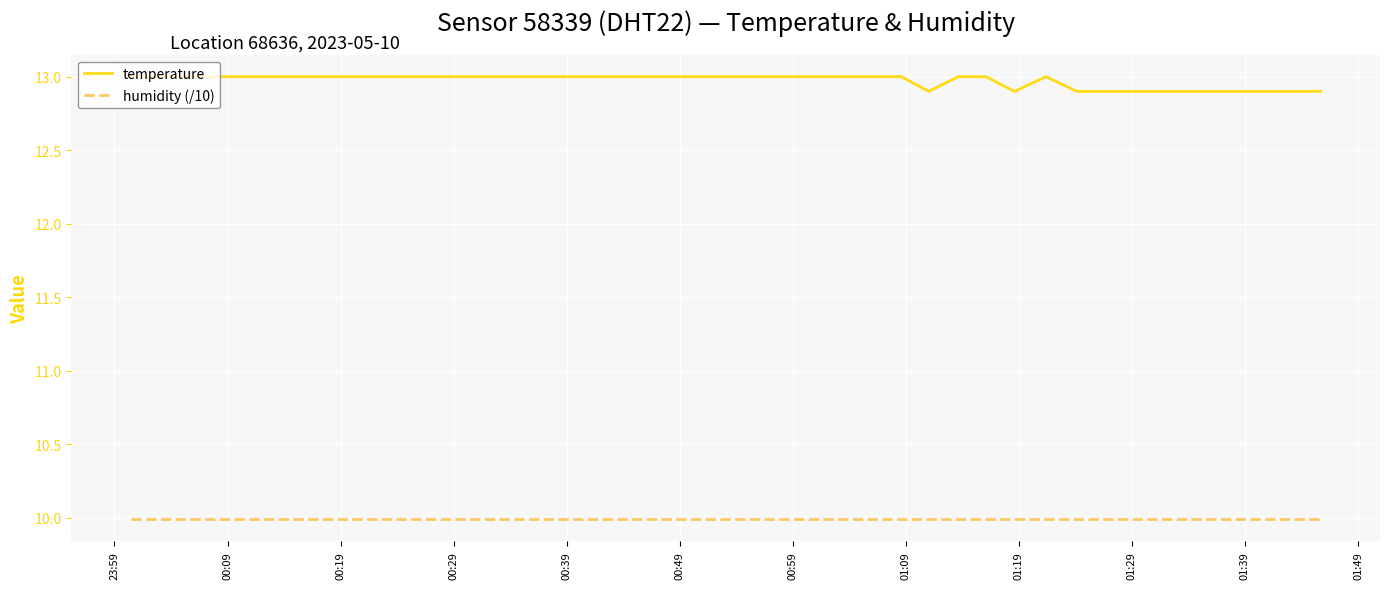

Which series has the largest range (max minus min)?

temperature